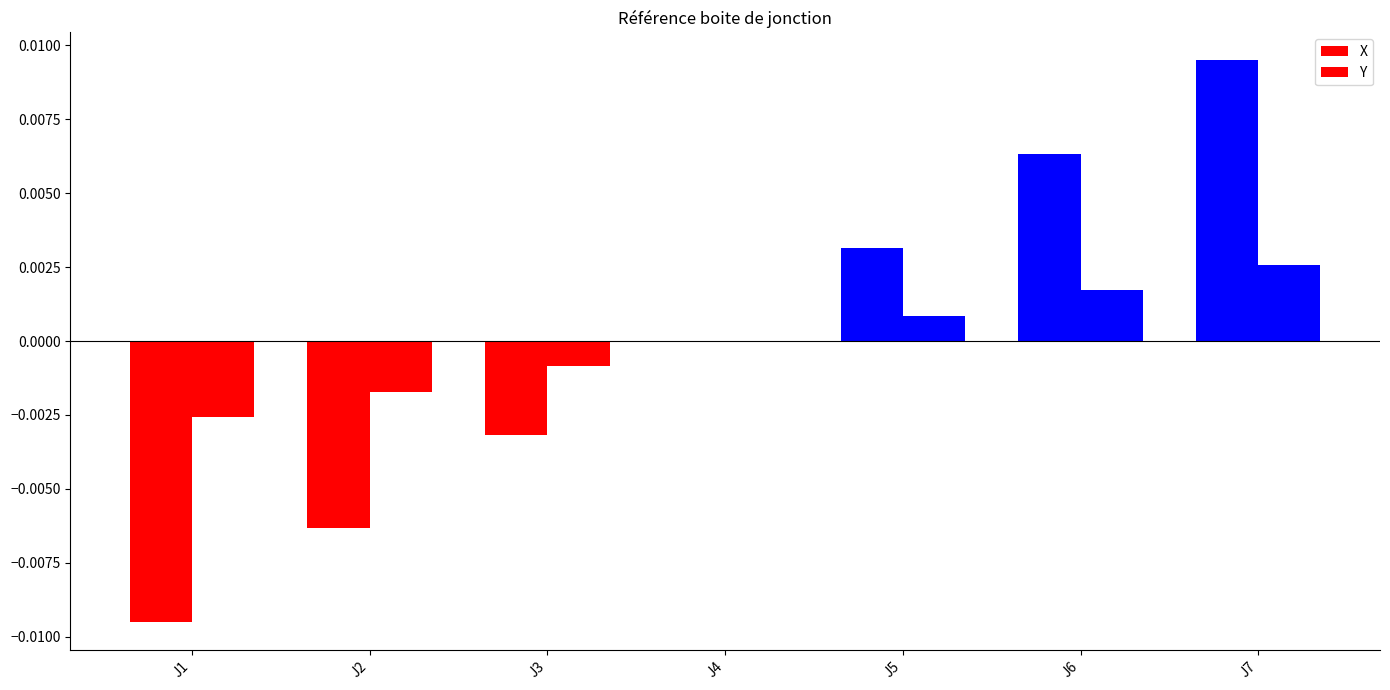

True or false: Y has a value of 0.0 at J4.

True